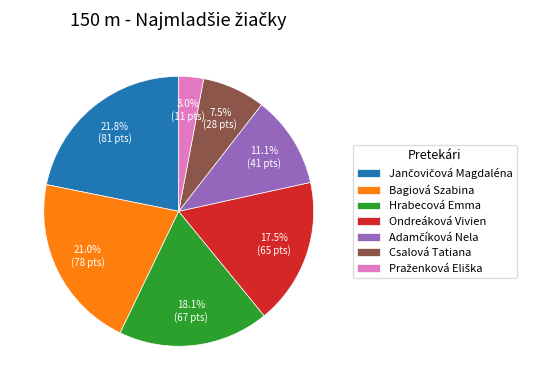

Between Ondreáková Vivien and Csalová Tatiana, which is larger?

Ondreáková Vivien